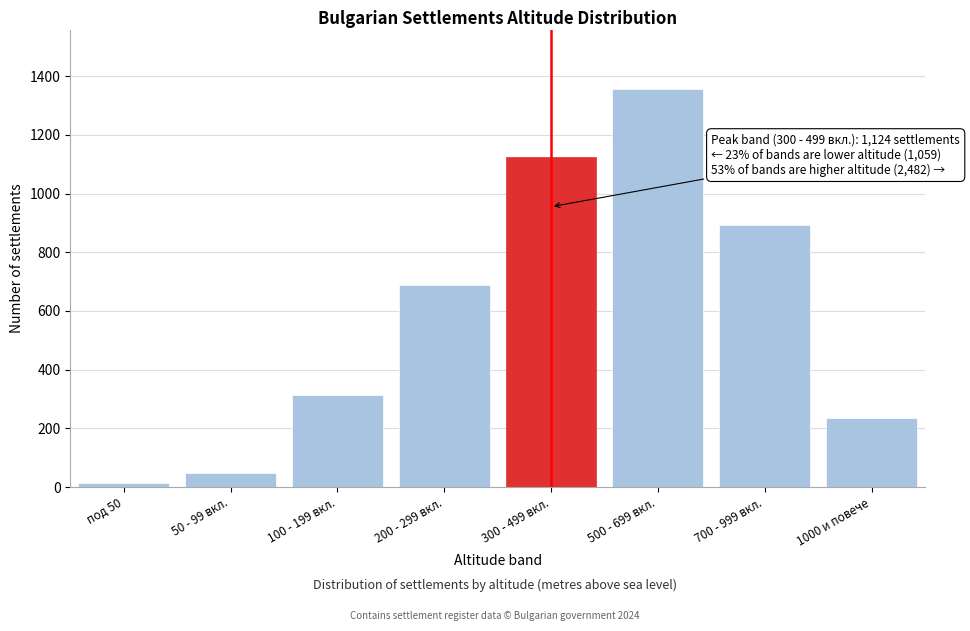

Reading left to right, extract all data points from this chart.

под 50=12	50 - 99 вкл.=48	100 - 199 вкл.=312	200 - 299 вкл.=687	300 - 499 вкл.=1124	500 - 699 вкл.=1356	700 - 999 вкл.=892	1000 и повече=234